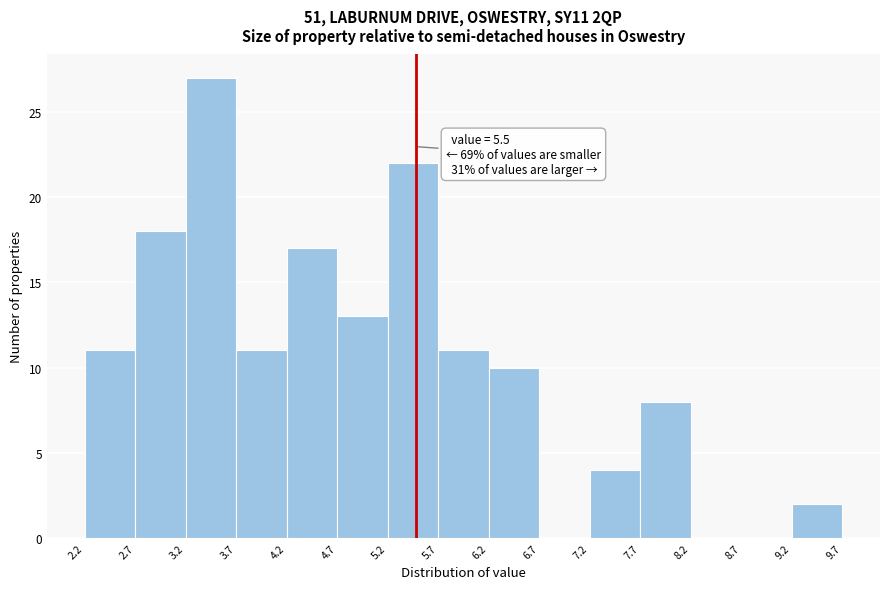

Over which range of the x-axis is the bar tallest?

3.2 to 3.7